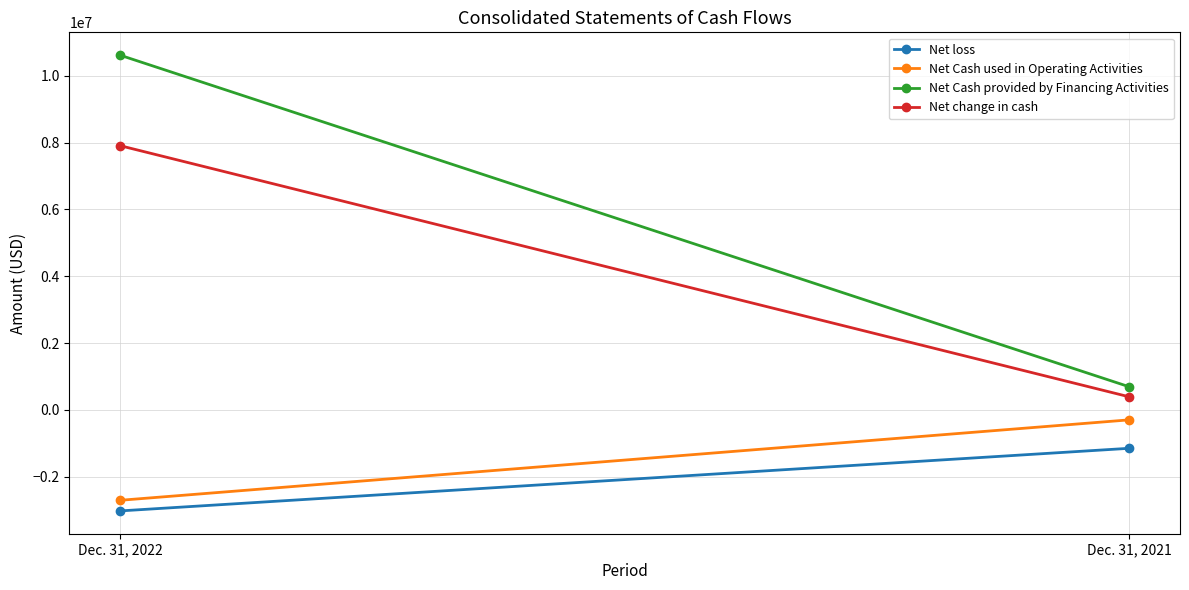

At which category is the sum across all series the highest?

Dec. 31, 2022